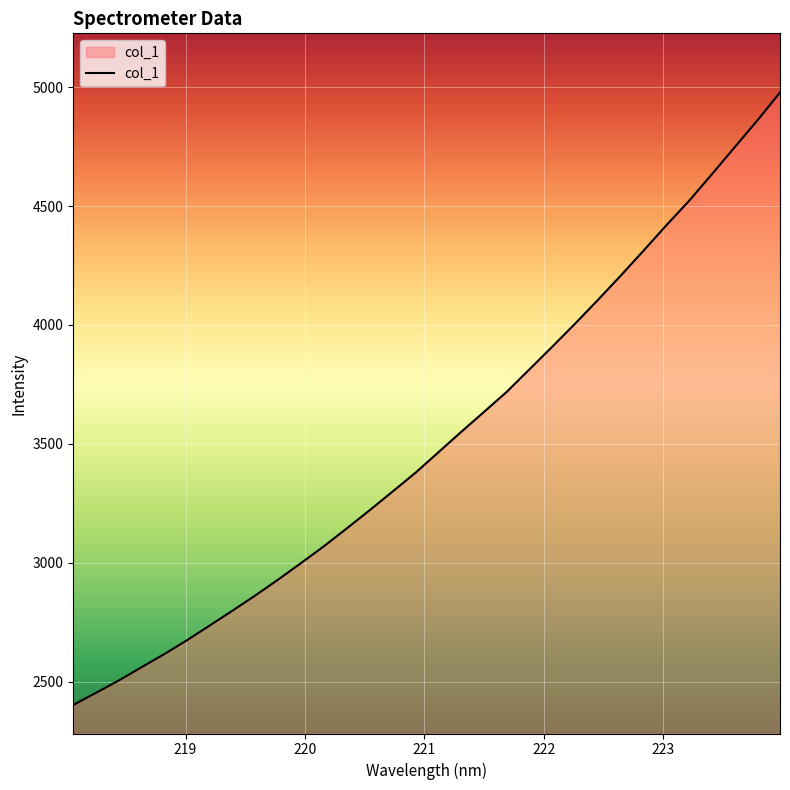

True or false: there are more than 1 points higher than both neighbors.

False